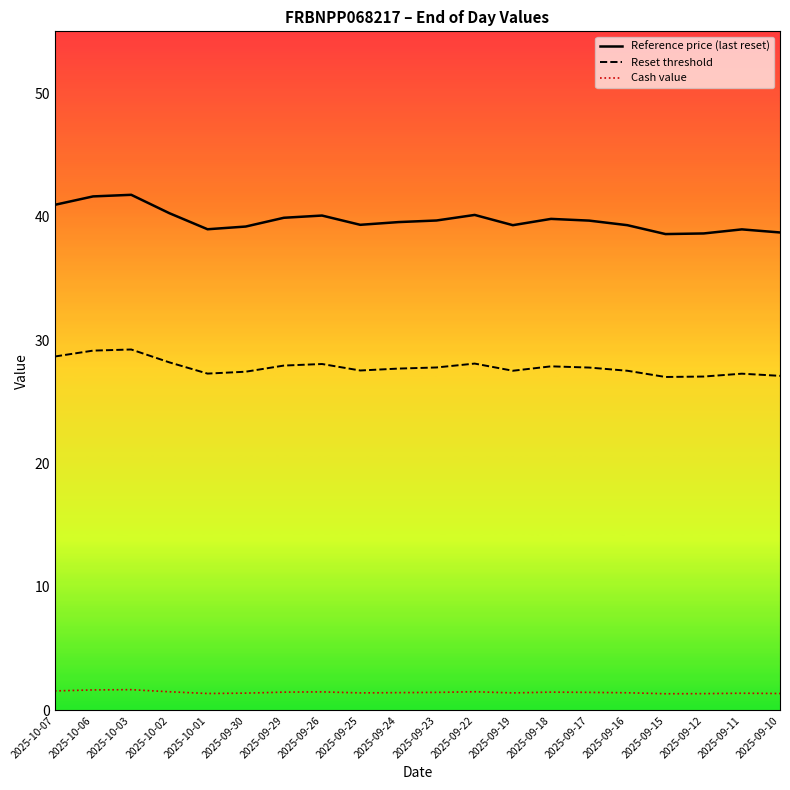

True or false: Reset threshold has more than 1 interior local peaks.

True